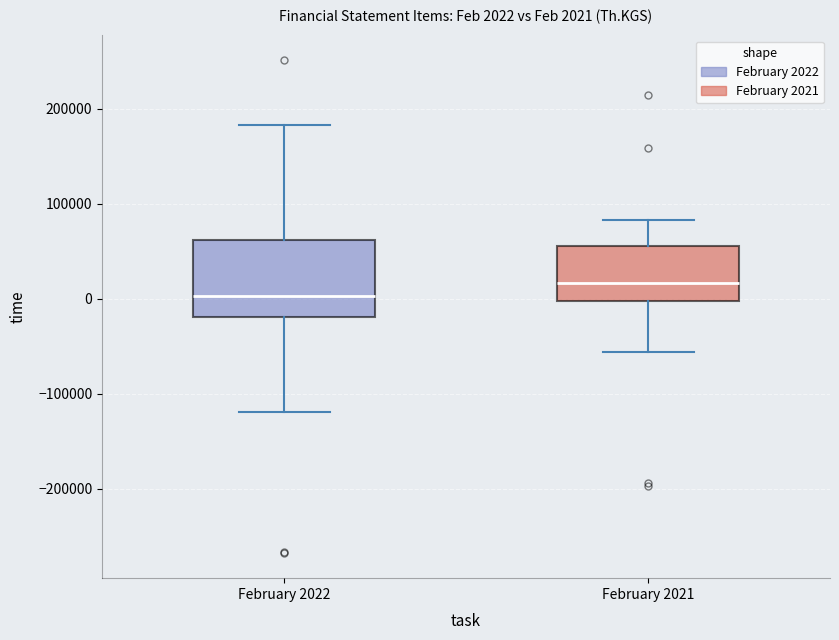

Which box is the tallest, from its lower edge to its upper edge?

February 2022